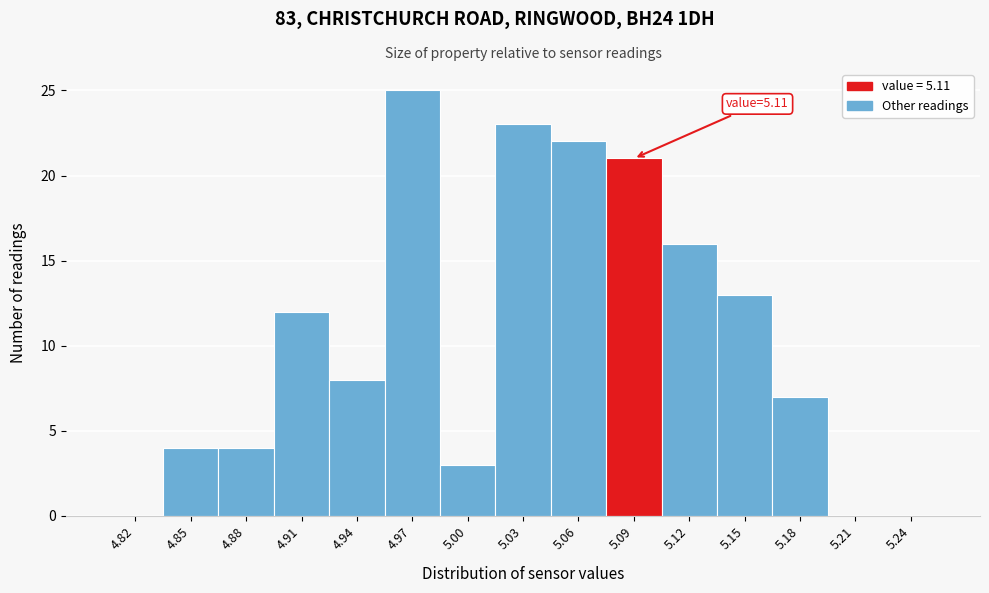

Reading right to left, what are all the values shown in this chart?

5.24=0	5.21=0	5.18=7	5.15=13	5.12=16	5.09=21	5.06=22	5.03=23	5.00=3	4.97=25	4.94=8	4.91=12	4.88=4	4.85=4	4.82=0